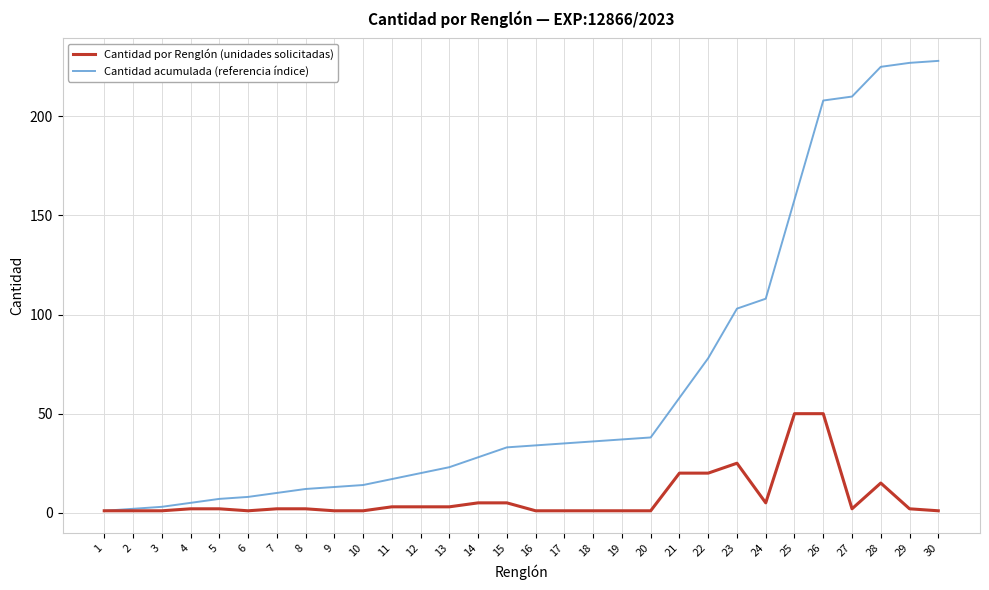

What is the difference between the highest and lowest values at 29?

225